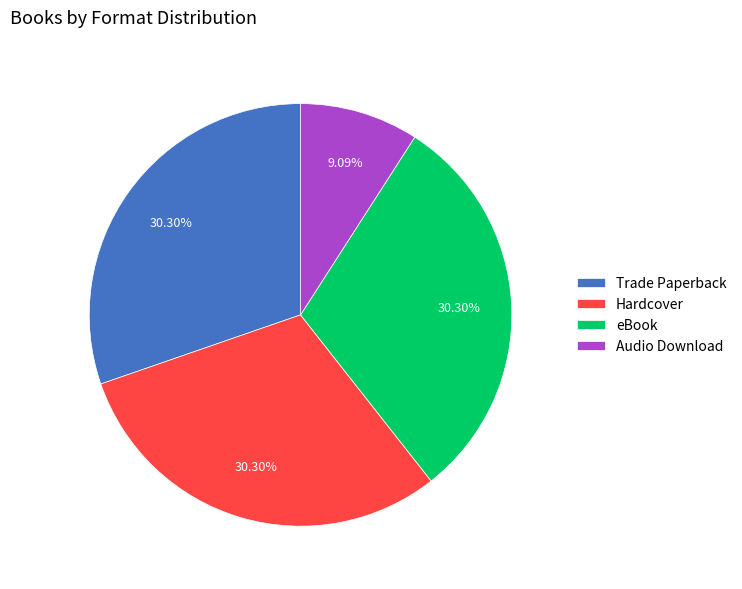

Does eBook represent more than half of the total?

No